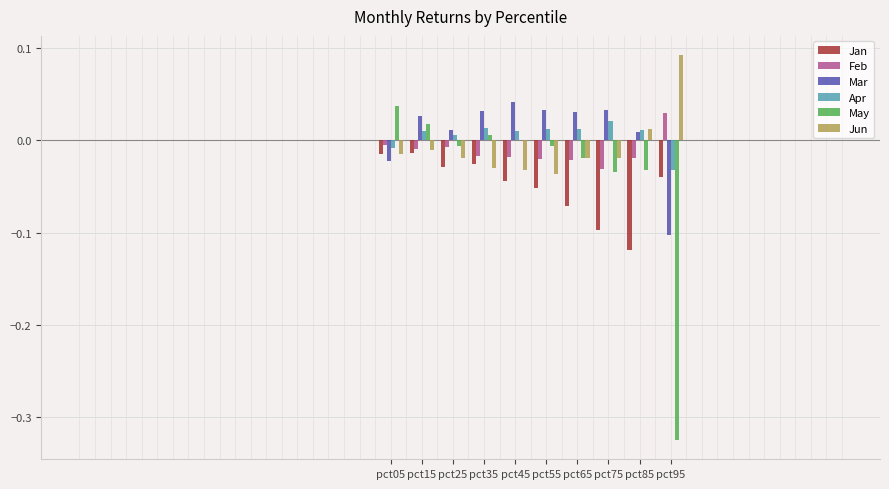

The Jan series shows -0.0 at pct15. True or false?

True